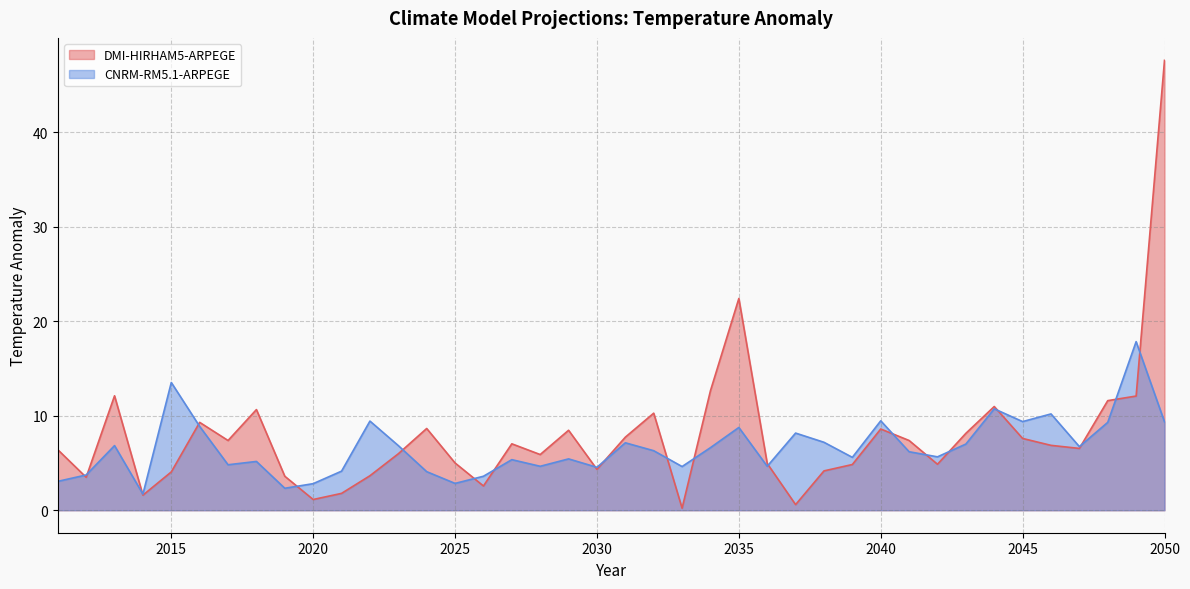

In CNRM-RM5.1-ARPEGE, how many points are higher than both neighbors (excluding endpoints)?

13